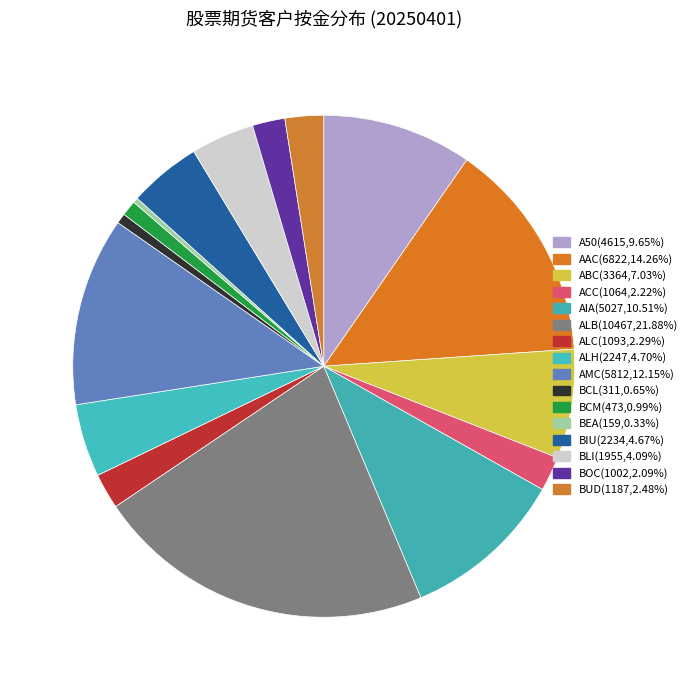

Between BEA and BIU, which is larger?

BIU